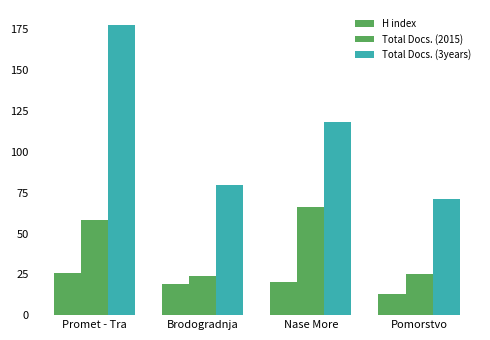

How many groups of bars are there?

4